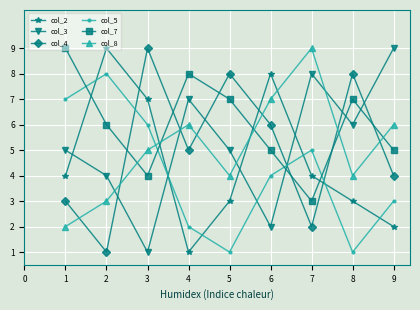

At which category does col_2 reach its first local peak?

2